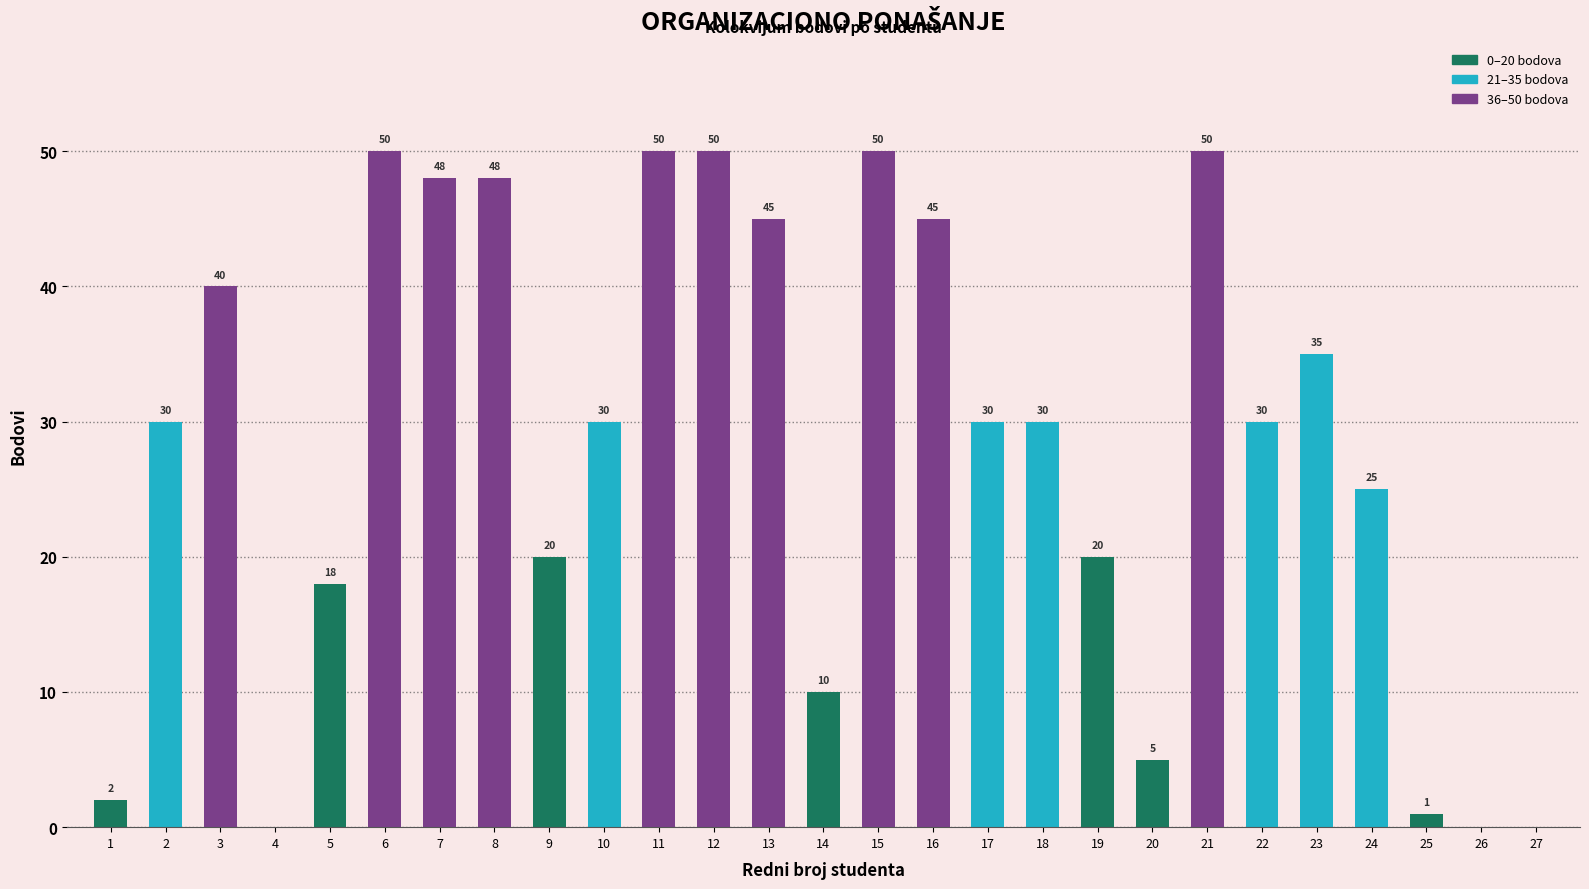

Are the bars horizontal?

No